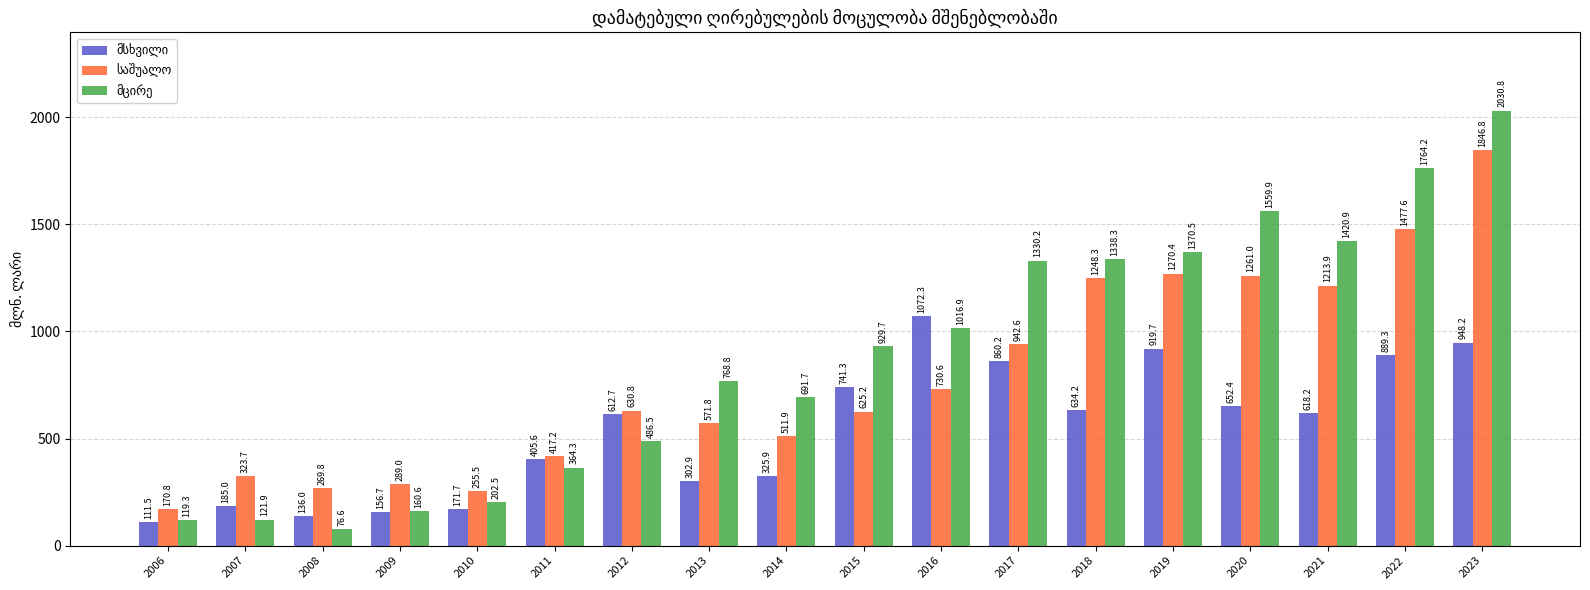

What is the difference between the highest and lowest values at 2016?

341.7